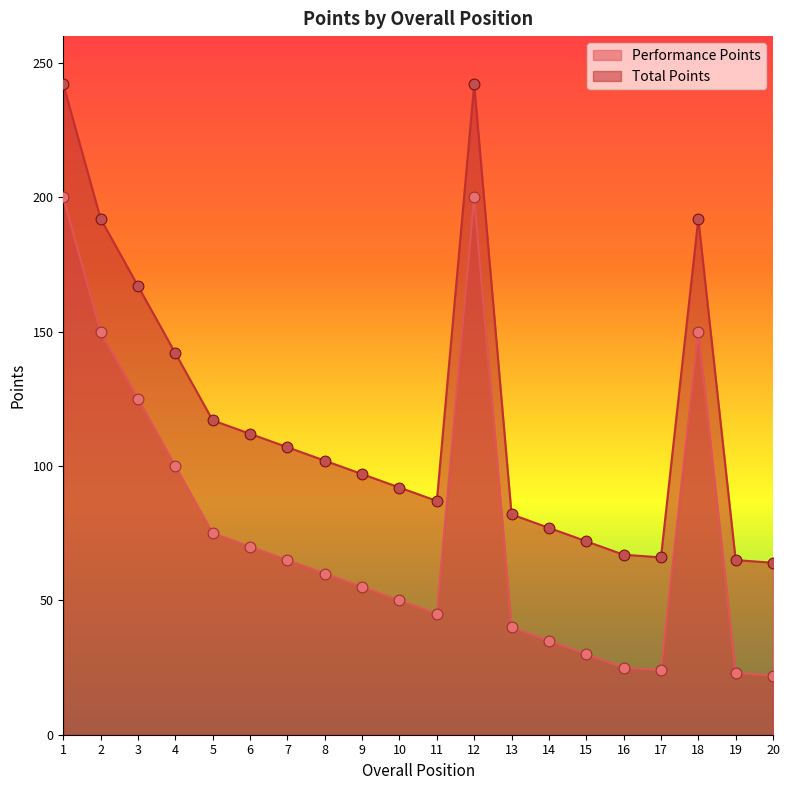

Which series reaches the minimum Y coordinate?

Performance Points